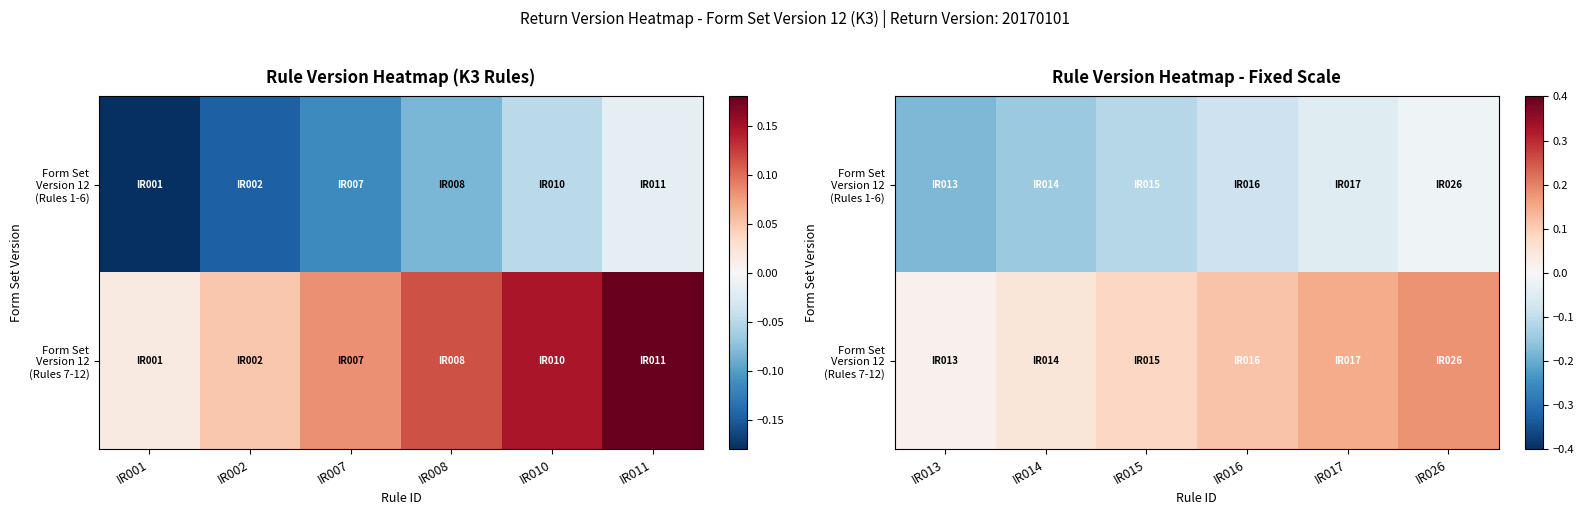

Rank the series at IR017 from highest to lowest value.

Form Set Version 12 (Rules 7-12), Form Set Version 12 (Rules 1-6)